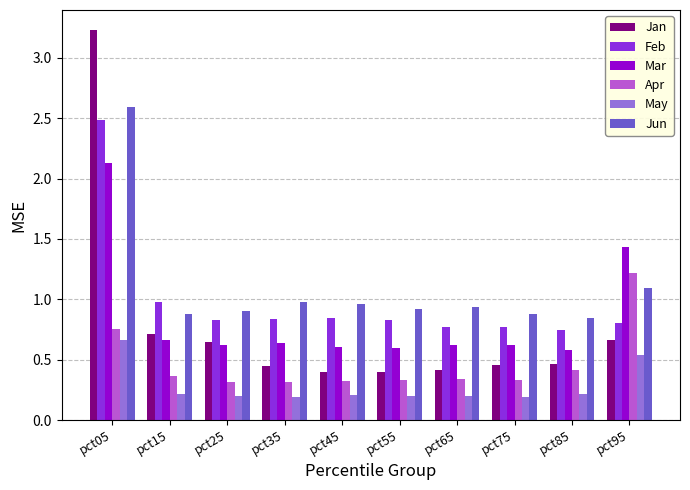

How many categories are shown in the chart?

10